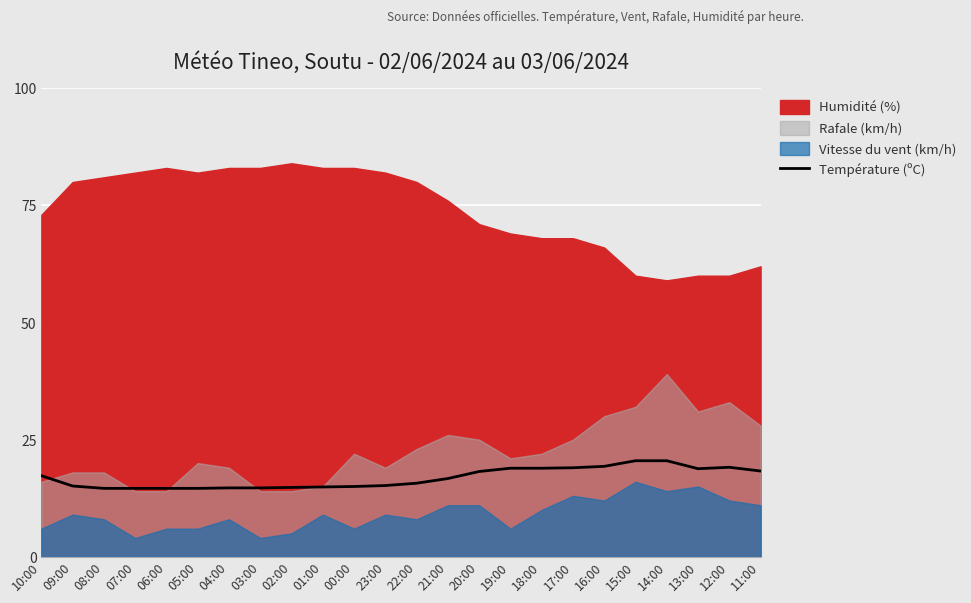

True or false: Température (ºC) has a value of 19.0 at 17:00.

True